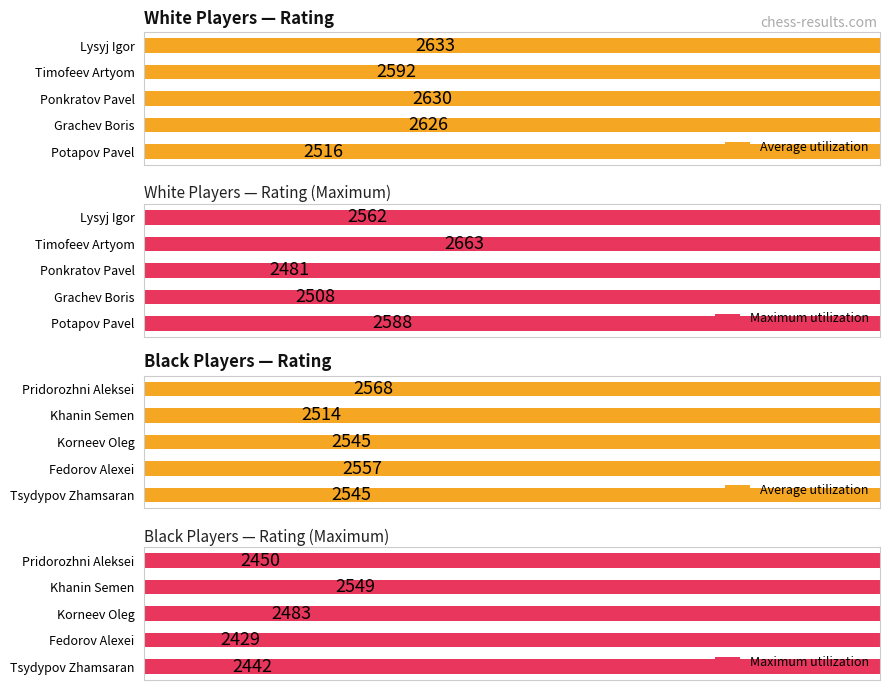

What is the minimum value for Average utilization?

2514